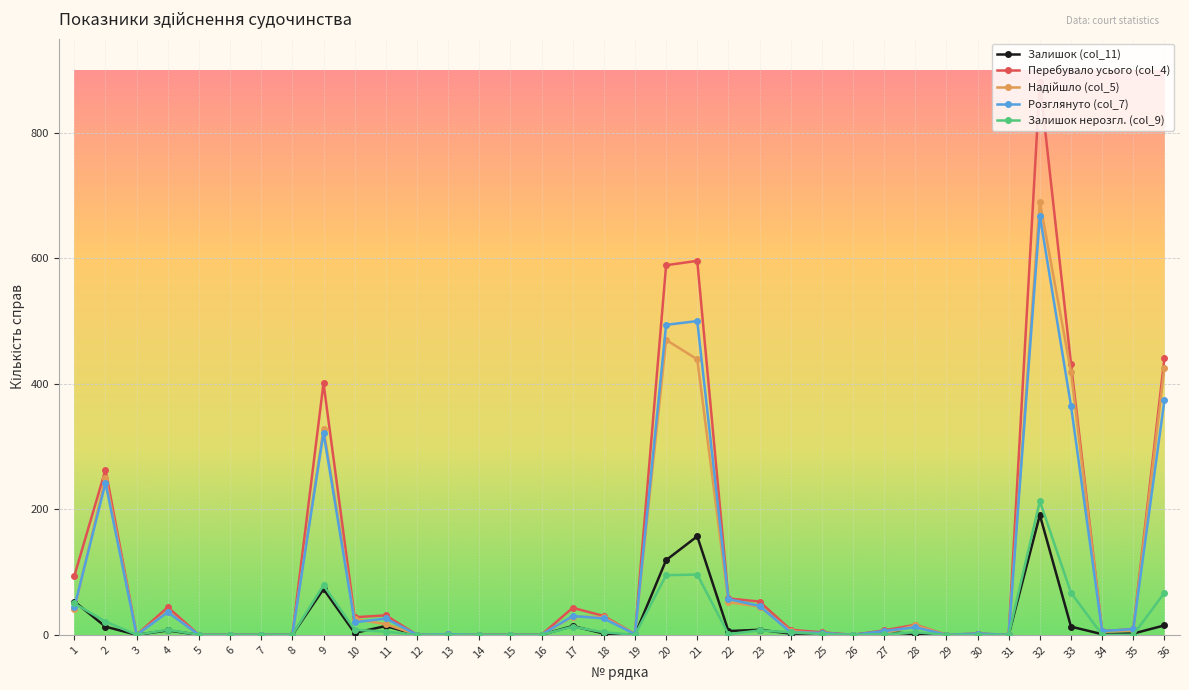

Which series has the largest range (max minus min)?

Перебувало усього (col_4)